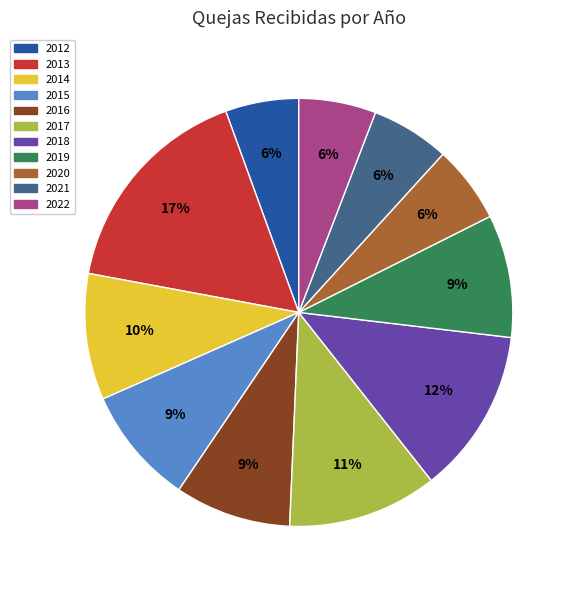

Which has a higher value, 2012 or 2013?

2013